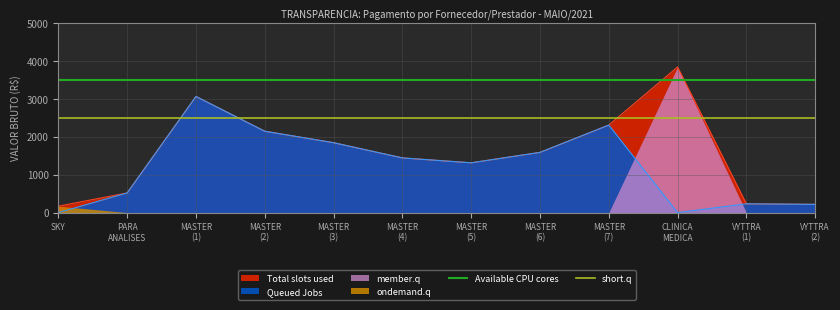

The short.q series shows 3974 at SKY. True or false?

False